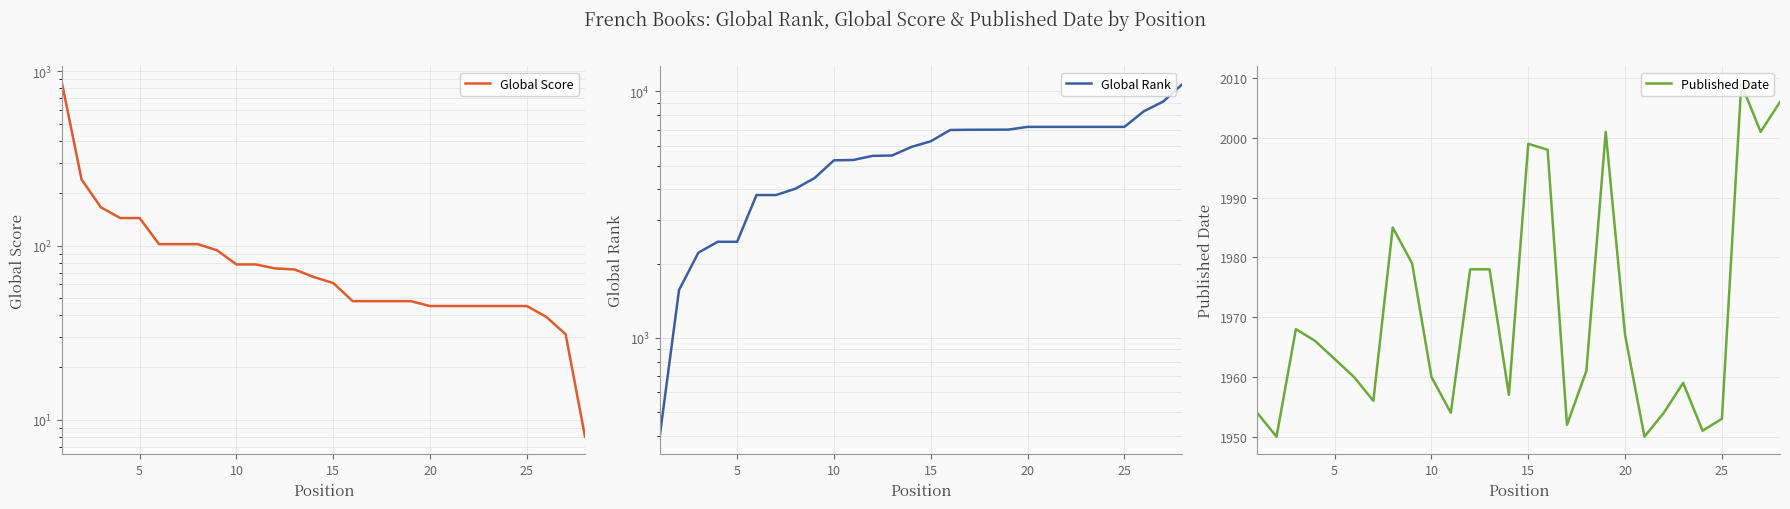

True or false: Published Date and Global Rank intersect in this chart.

True